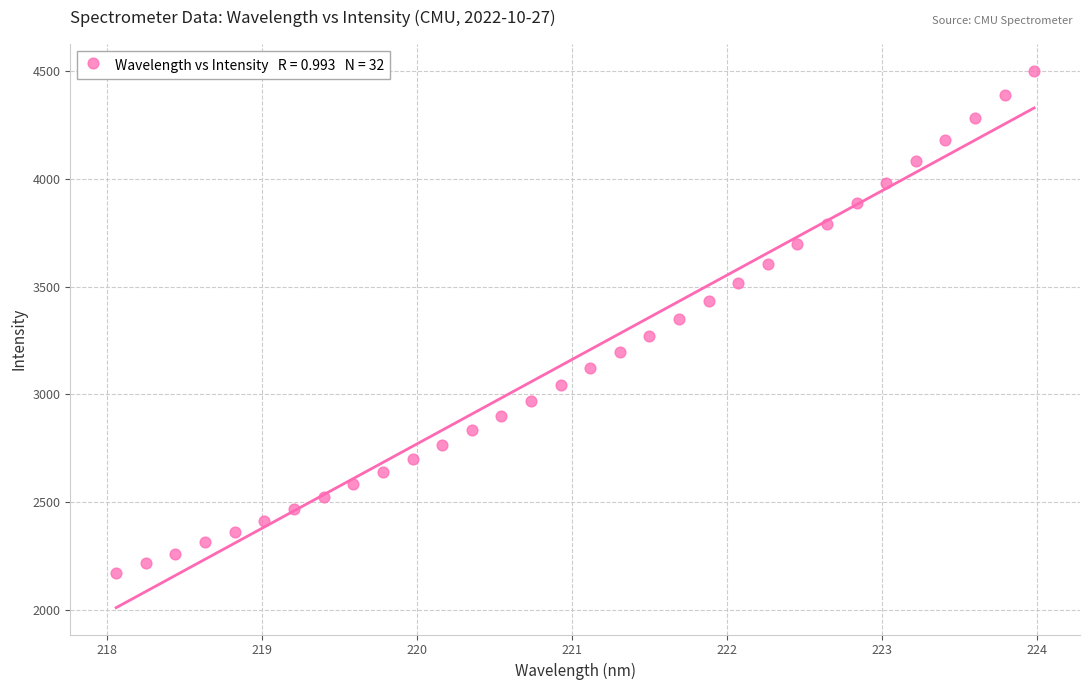

What is the range of Y values (max minus min)?

2330.5